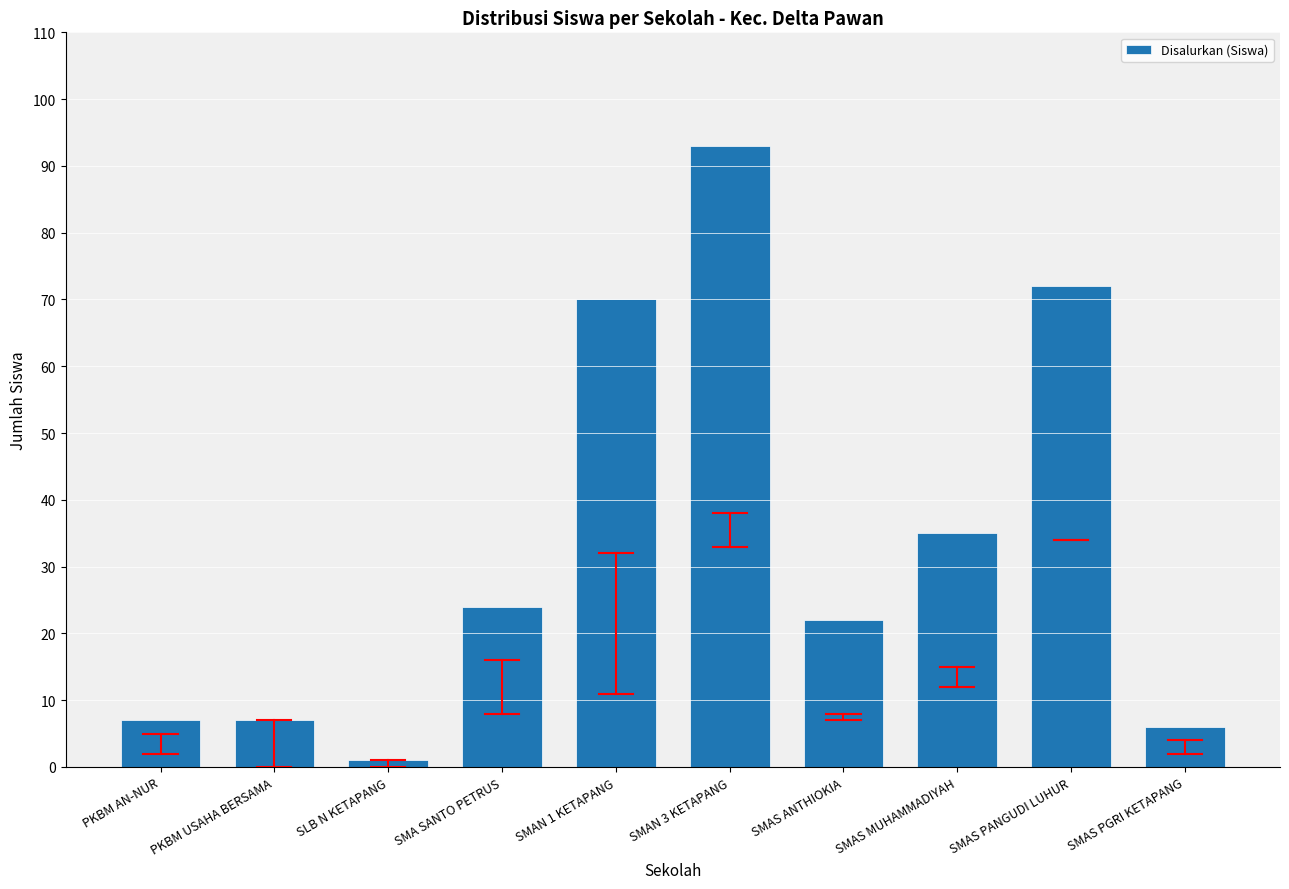

What is the difference between the maximum and minimum values?

92